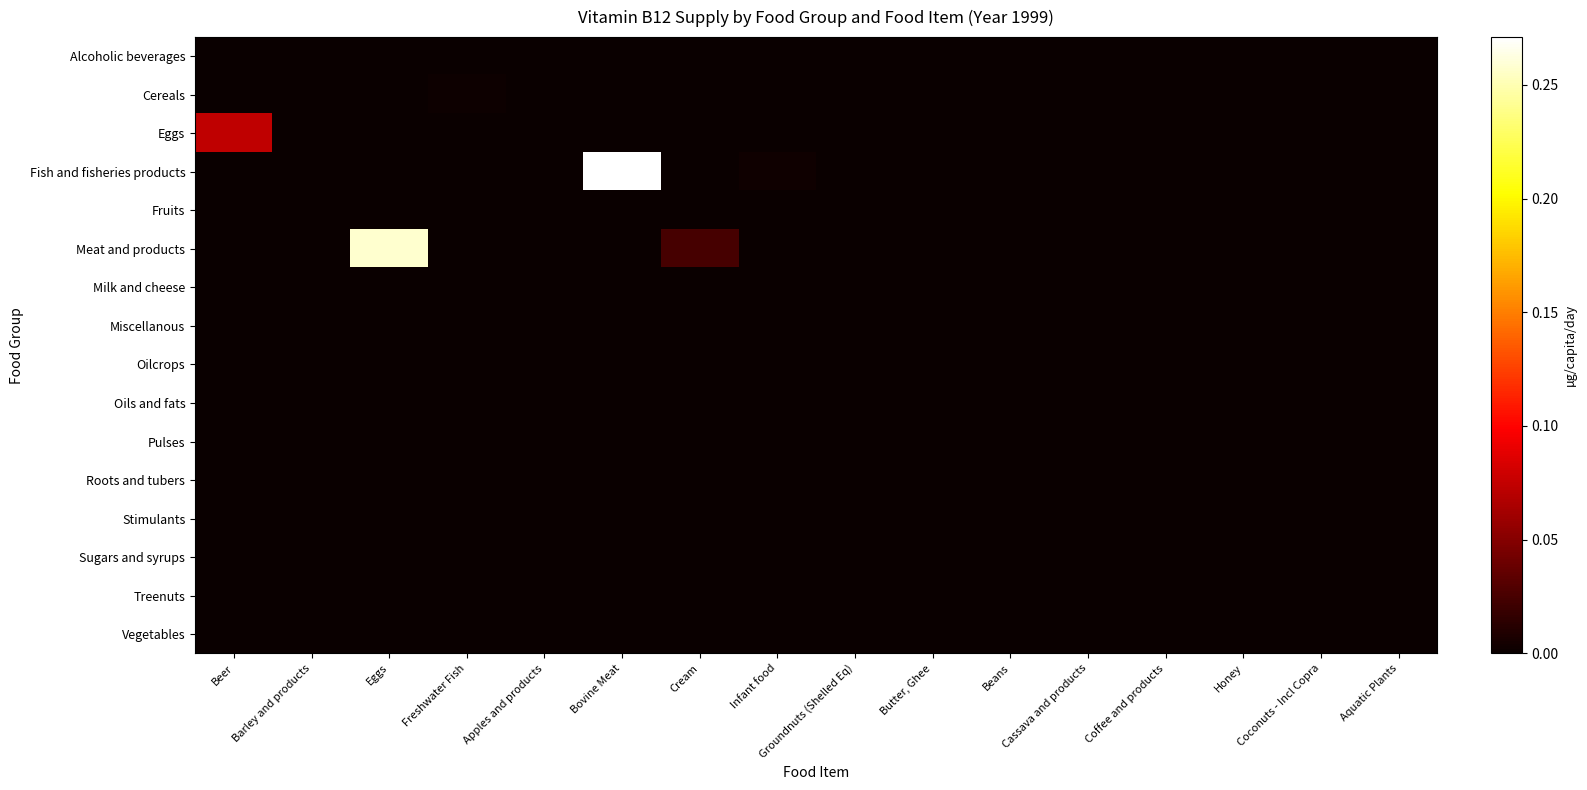

Reading left to right, extract all data points from this chart.

Alcoholic beverages: Beer=0.0	Barley and products=0.0	Eggs=0.0	Freshwater Fish=0.0	Apples and products=0.0	Bovine Meat=0.0	Cream=0.0	Infant food=0.0	Groundnuts (Shelled Eq)=0.0	Butter, Ghee=0.0	Beans=0.0	Cassava and products=0.0	Coffee and products=0.0	Honey=0.0	Coconuts - Incl Copra=0.0	Aquatic Plants=0.0
Cereals: Beer=0.0	Barley and products=0.0	Eggs=0.0	Freshwater Fish=0.0	Apples and products=0.0	Bovine Meat=0.0	Cream=0.0	Infant food=0.0	Groundnuts (Shelled Eq)=0.0	Butter, Ghee=0.0	Beans=0.0	Cassava and products=0.0	Coffee and products=0.0	Honey=0.0	Coconuts - Incl Copra=0.0	Aquatic Plants=0.0
Eggs: Beer=0.1	Barley and products=0.0	Eggs=0.0	Freshwater Fish=0.0	Apples and products=0.0	Bovine Meat=0.0	Cream=0.0	Infant food=0.0	Groundnuts (Shelled Eq)=0.0	Butter, Ghee=0.0	Beans=0.0	Cassava and products=0.0	Coffee and products=0.0	Honey=0.0	Coconuts - Incl Copra=0.0	Aquatic Plants=0.0
Fish and fisheries products: Beer=0.0	Barley and products=0.0	Eggs=0.0	Freshwater Fish=0.0	Apples and products=0.0	Bovine Meat=0.3	Cream=0.0	Infant food=0.0	Groundnuts (Shelled Eq)=0.0	Butter, Ghee=0.0	Beans=0.0	Cassava and products=0.0	Coffee and products=0.0	Honey=0.0	Coconuts - Incl Copra=0.0	Aquatic Plants=0.0
Fruits: Beer=0.0	Barley and products=0.0	Eggs=0.0	Freshwater Fish=0.0	Apples and products=0.0	Bovine Meat=0.0	Cream=0.0	Infant food=0.0	Groundnuts (Shelled Eq)=0.0	Butter, Ghee=0.0	Beans=0.0	Cassava and products=0.0	Coffee and products=0.0	Honey=0.0	Coconuts - Incl Copra=0.0	Aquatic Plants=0.0
Meat and products: Beer=0.0	Barley and products=0.0	Eggs=0.3	Freshwater Fish=0.0	Apples and products=0.0	Bovine Meat=0.0	Cream=0.0	Infant food=0.0	Groundnuts (Shelled Eq)=0.0	Butter, Ghee=0.0	Beans=0.0	Cassava and products=0.0	Coffee and products=0.0	Honey=0.0	Coconuts - Incl Copra=0.0	Aquatic Plants=0.0
Milk and cheese: Beer=0.0	Barley and products=0.0	Eggs=0.0	Freshwater Fish=0.0	Apples and products=0.0	Bovine Meat=0.0	Cream=0.0	Infant food=0.0	Groundnuts (Shelled Eq)=0.0	Butter, Ghee=0.0	Beans=0.0	Cassava and products=0.0	Coffee and products=0.0	Honey=0.0	Coconuts - Incl Copra=0.0	Aquatic Plants=0.0
Miscellanous: Beer=0.0	Barley and products=0.0	Eggs=0.0	Freshwater Fish=0.0	Apples and products=0.0	Bovine Meat=0.0	Cream=0.0	Infant food=0.0	Groundnuts (Shelled Eq)=0.0	Butter, Ghee=0.0	Beans=0.0	Cassava and products=0.0	Coffee and products=0.0	Honey=0.0	Coconuts - Incl Copra=0.0	Aquatic Plants=0.0
Oilcrops: Beer=0.0	Barley and products=0.0	Eggs=0.0	Freshwater Fish=0.0	Apples and products=0.0	Bovine Meat=0.0	Cream=0.0	Infant food=0.0	Groundnuts (Shelled Eq)=0.0	Butter, Ghee=0.0	Beans=0.0	Cassava and products=0.0	Coffee and products=0.0	Honey=0.0	Coconuts - Incl Copra=0.0	Aquatic Plants=0.0
Oils and fats: Beer=0.0	Barley and products=0.0	Eggs=0.0	Freshwater Fish=0.0	Apples and products=0.0	Bovine Meat=0.0	Cream=0.0	Infant food=0.0	Groundnuts (Shelled Eq)=0.0	Butter, Ghee=0.0	Beans=0.0	Cassava and products=0.0	Coffee and products=0.0	Honey=0.0	Coconuts - Incl Copra=0.0	Aquatic Plants=0.0
Pulses: Beer=0.0	Barley and products=0.0	Eggs=0.0	Freshwater Fish=0.0	Apples and products=0.0	Bovine Meat=0.0	Cream=0.0	Infant food=0.0	Groundnuts (Shelled Eq)=0.0	Butter, Ghee=0.0	Beans=0.0	Cassava and products=0.0	Coffee and products=0.0	Honey=0.0	Coconuts - Incl Copra=0.0	Aquatic Plants=0.0
Roots and tubers: Beer=0.0	Barley and products=0.0	Eggs=0.0	Freshwater Fish=0.0	Apples and products=0.0	Bovine Meat=0.0	Cream=0.0	Infant food=0.0	Groundnuts (Shelled Eq)=0.0	Butter, Ghee=0.0	Beans=0.0	Cassava and products=0.0	Coffee and products=0.0	Honey=0.0	Coconuts - Incl Copra=0.0	Aquatic Plants=0.0
Stimulants: Beer=0.0	Barley and products=0.0	Eggs=0.0	Freshwater Fish=0.0	Apples and products=0.0	Bovine Meat=0.0	Cream=0.0	Infant food=0.0	Groundnuts (Shelled Eq)=0.0	Butter, Ghee=0.0	Beans=0.0	Cassava and products=0.0	Coffee and products=0.0	Honey=0.0	Coconuts - Incl Copra=0.0	Aquatic Plants=0.0
Sugars and syrups: Beer=0.0	Barley and products=0.0	Eggs=0.0	Freshwater Fish=0.0	Apples and products=0.0	Bovine Meat=0.0	Cream=0.0	Infant food=0.0	Groundnuts (Shelled Eq)=0.0	Butter, Ghee=0.0	Beans=0.0	Cassava and products=0.0	Coffee and products=0.0	Honey=0.0	Coconuts - Incl Copra=0.0	Aquatic Plants=0.0
Treenuts: Beer=0.0	Barley and products=0.0	Eggs=0.0	Freshwater Fish=0.0	Apples and products=0.0	Bovine Meat=0.0	Cream=0.0	Infant food=0.0	Groundnuts (Shelled Eq)=0.0	Butter, Ghee=0.0	Beans=0.0	Cassava and products=0.0	Coffee and products=0.0	Honey=0.0	Coconuts - Incl Copra=0.0	Aquatic Plants=0.0
Vegetables: Beer=0.0	Barley and products=0.0	Eggs=0.0	Freshwater Fish=0.0	Apples and products=0.0	Bovine Meat=0.0	Cream=0.0	Infant food=0.0	Groundnuts (Shelled Eq)=0.0	Butter, Ghee=0.0	Beans=0.0	Cassava and products=0.0	Coffee and products=0.0	Honey=0.0	Coconuts - Incl Copra=0.0	Aquatic Plants=0.0